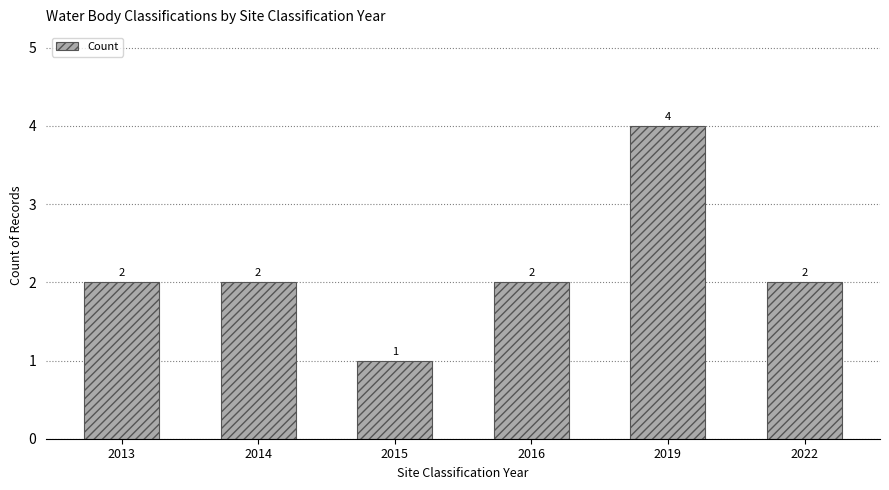

What is the change in value from 2013 to 2019?

+2